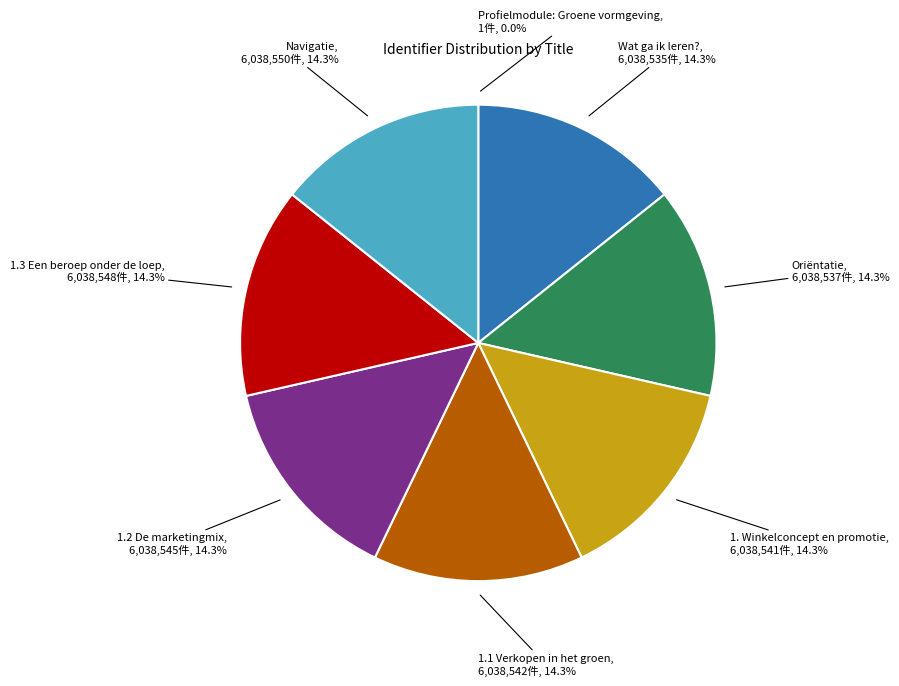

True or false: Navigatie accounts for 1% of the total.

False